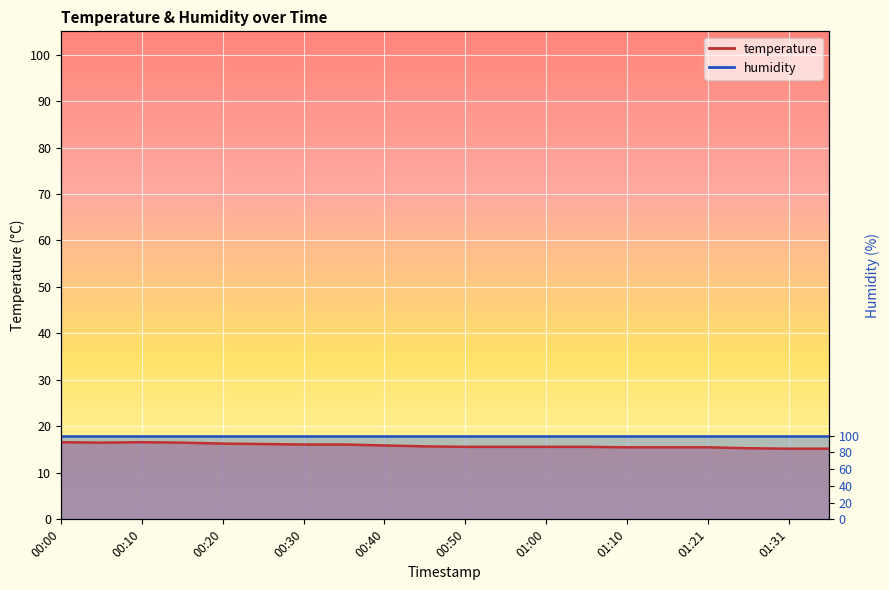

List the labels in order of value, largest first.

00:00, 00:10, 00:05, 00:15, 00:20, 00:25, 00:30, 00:35, 00:40, 00:45, 00:50, 00:55, 01:00, 01:05, 01:10, 01:15, 01:21, 01:26, 01:31, 01:36